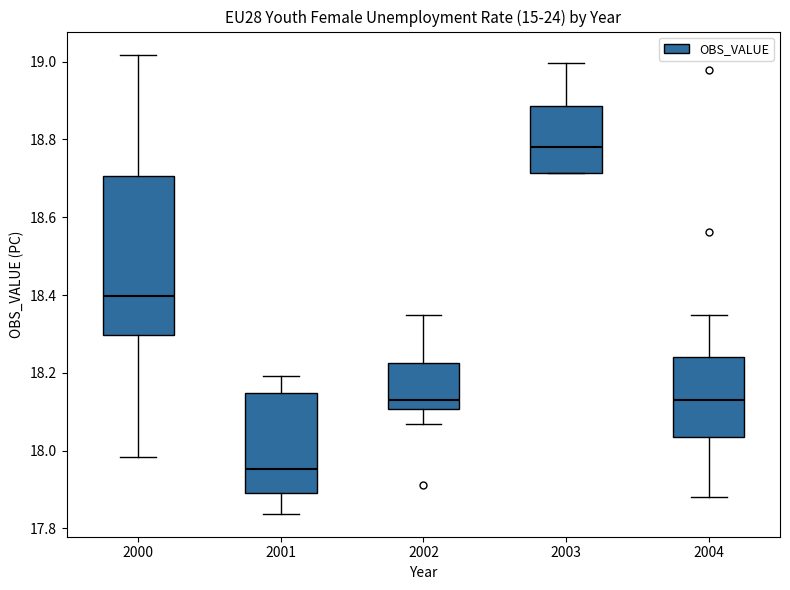

Reading left to right, read every box against the y-axis: the position of its median line, the range the box covers, and the ends of its whiskers. The values are not printed on the chart, so give them approximately, as read against the axis.

2000: median 18.40, box 18.30 to 18.70, whiskers 17.98 to 19.02
2001: median 17.96, box 17.90 to 18.14, whiskers 17.84 to 18.20
2002: median 18.14, box 18.10 to 18.22, whiskers 18.06 to 18.34
2003: median 18.78, box 18.72 to 18.88, whiskers 18.72 to 19.00
2004: median 18.12, box 18.04 to 18.24, whiskers 17.88 to 18.34